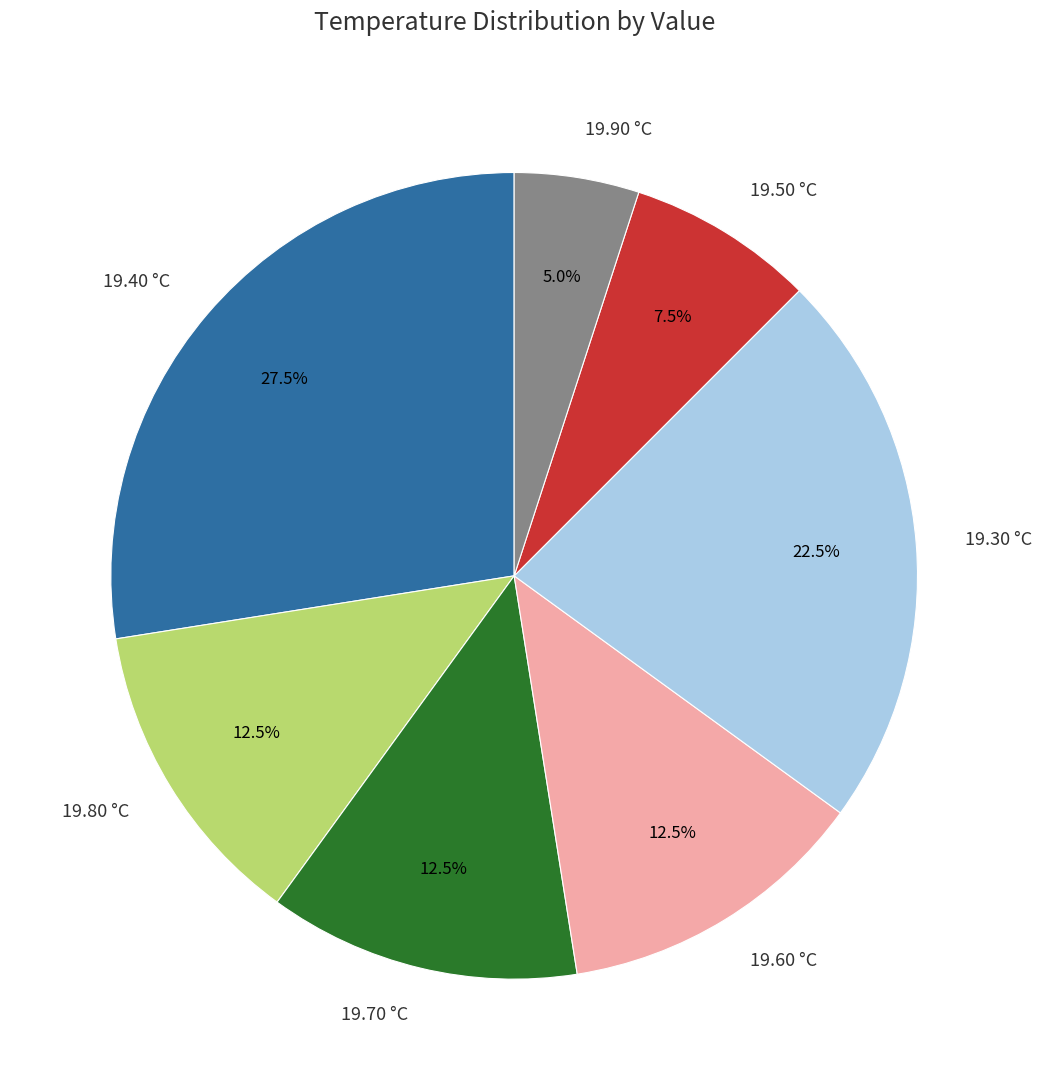

To the nearest percent, what is the average slice percentage?

14%